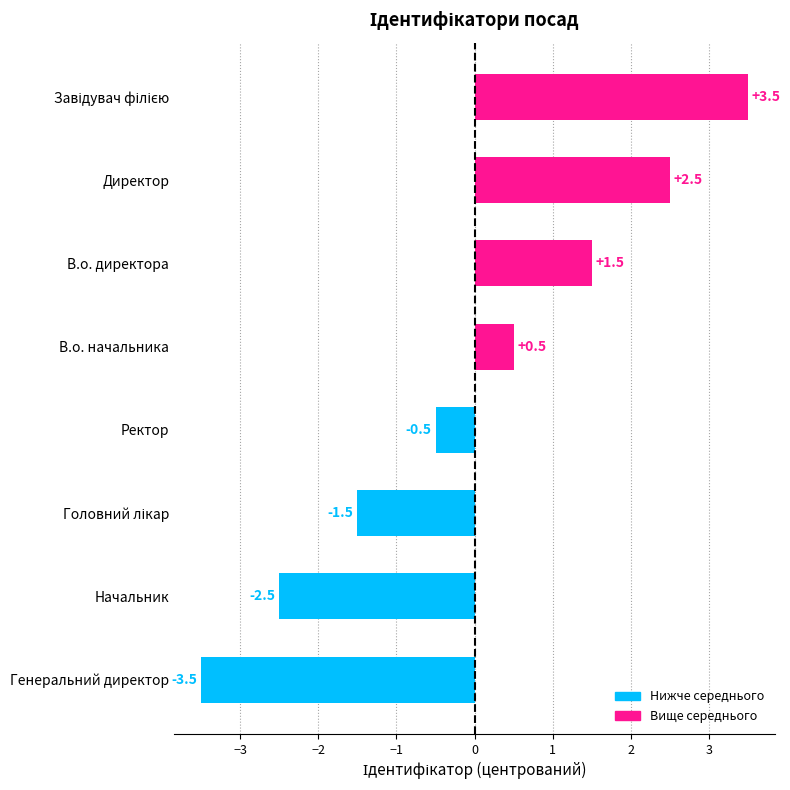

What is the approximate value at Ректор?

-0.5